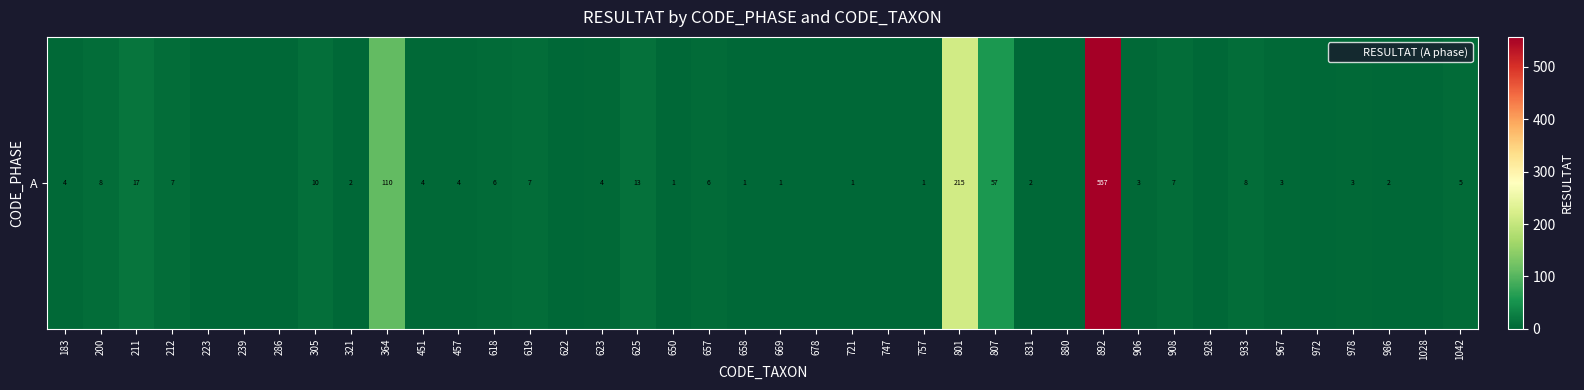

The value at 223 is 0. True or false?

True